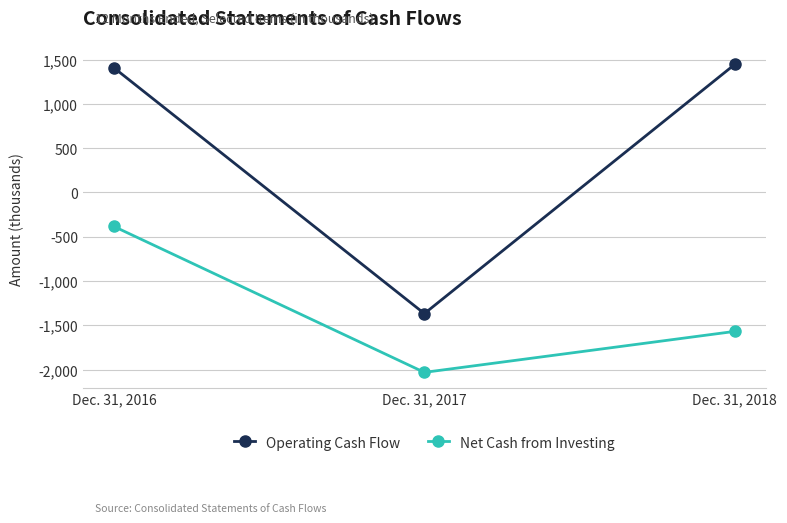

What are all the series names shown in the legend?

Operating Cash Flow, Net Cash from Investing